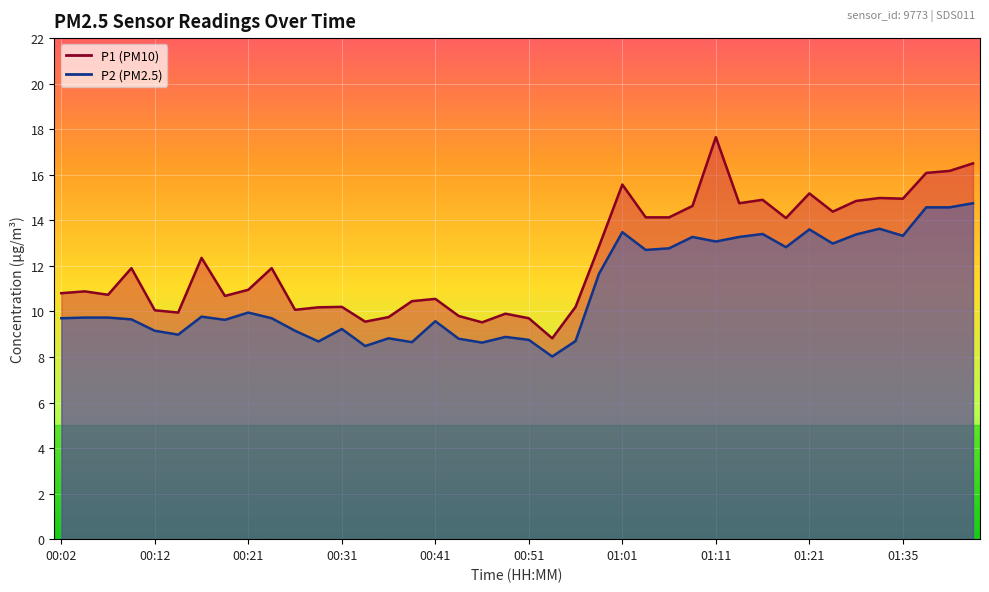

How many data points in P2 are above 9?

29